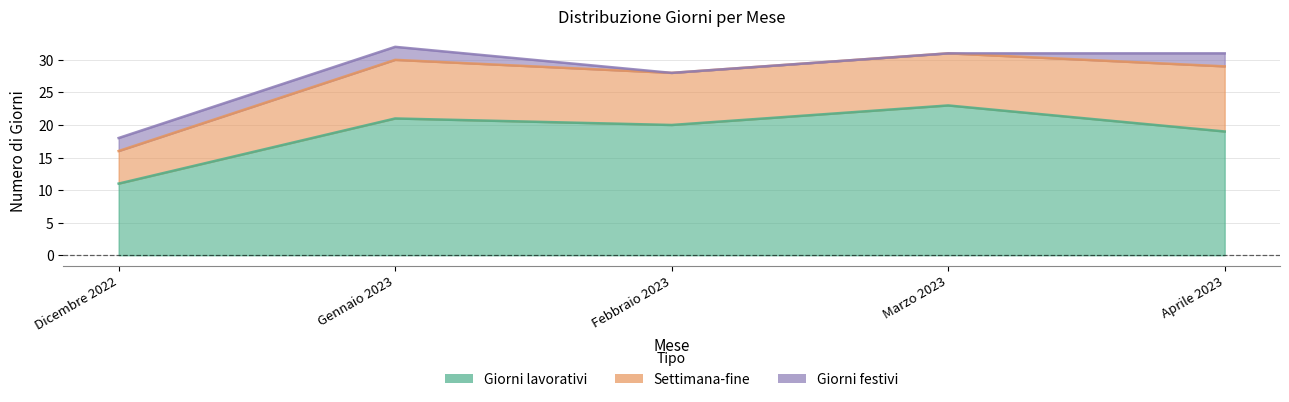

Reading left to right, extract all data points from this chart.

Giorni lavorativi: Dicembre 2022=11	Gennaio 2023=21	Febbraio 2023=20	Marzo 2023=23	Aprile 2023=19
Settimana-fine: Dicembre 2022=5	Gennaio 2023=9	Febbraio 2023=8	Marzo 2023=8	Aprile 2023=10
Giorni festivi: Dicembre 2022=2	Gennaio 2023=2	Febbraio 2023=0	Marzo 2023=0	Aprile 2023=2